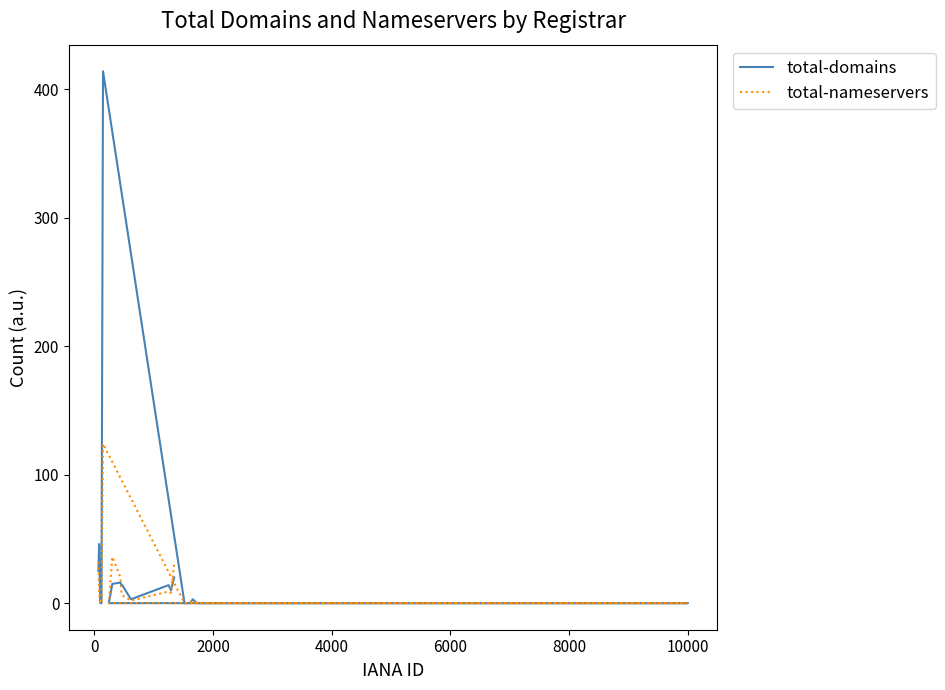

True or false: total-nameservers has a value of 75 at 2000.

False